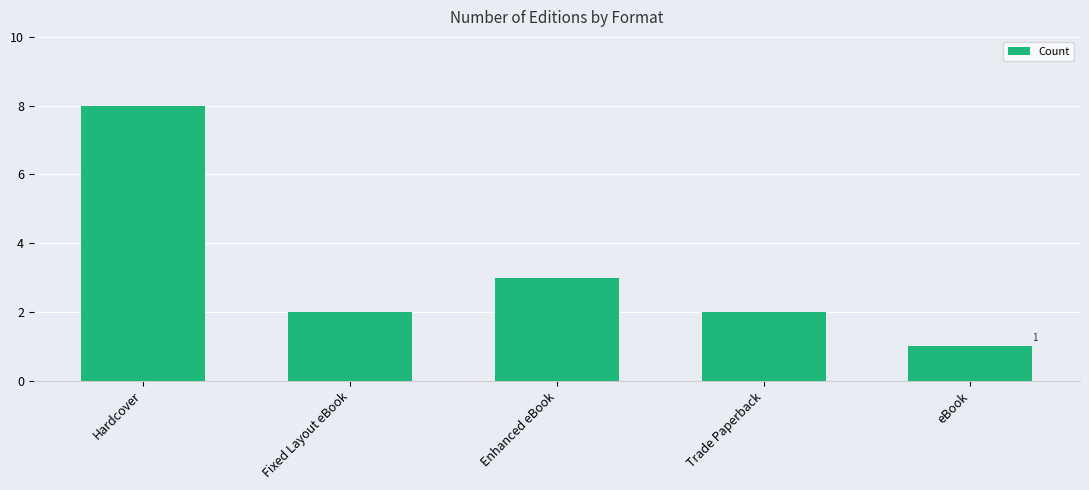

What is the smallest value displayed?

1